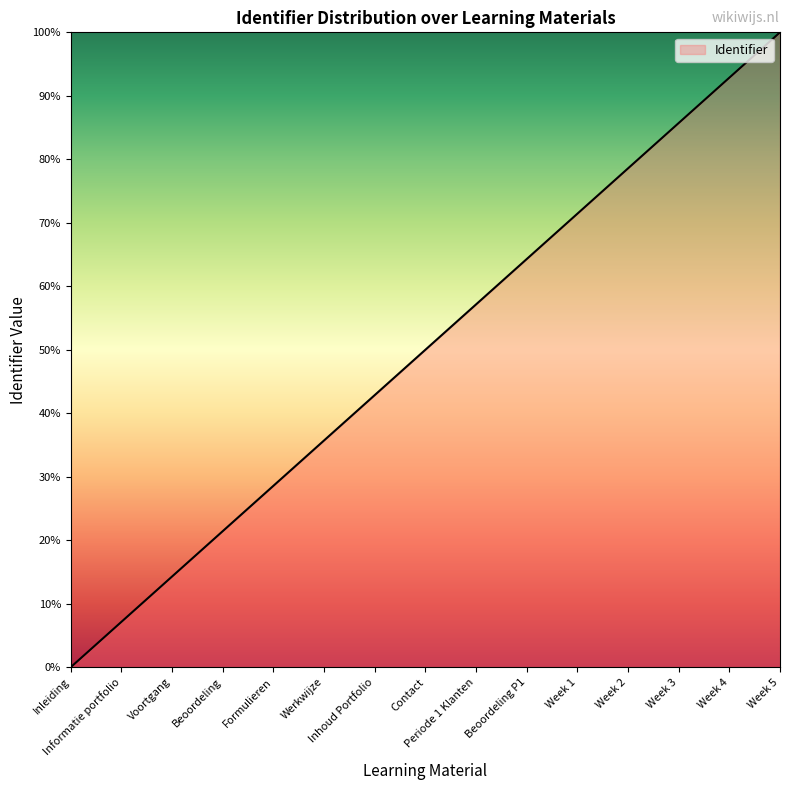

Reading right to left, list all the values displayed in this chart.

Week 5=100.0	Week 4=92.9	Week 3=85.7	Week 2=78.6	Week 1=71.4	Beoordeling P1=64.3	Periode 1 Klanten=57.1	Contact=50.0	Inhoud Portfolio=42.9	Werkwijze=35.7	Formulieren=28.6	Beoordeling=21.4	Voortgang=14.3	Informatie portfolio=7.1	Inleiding=0.0